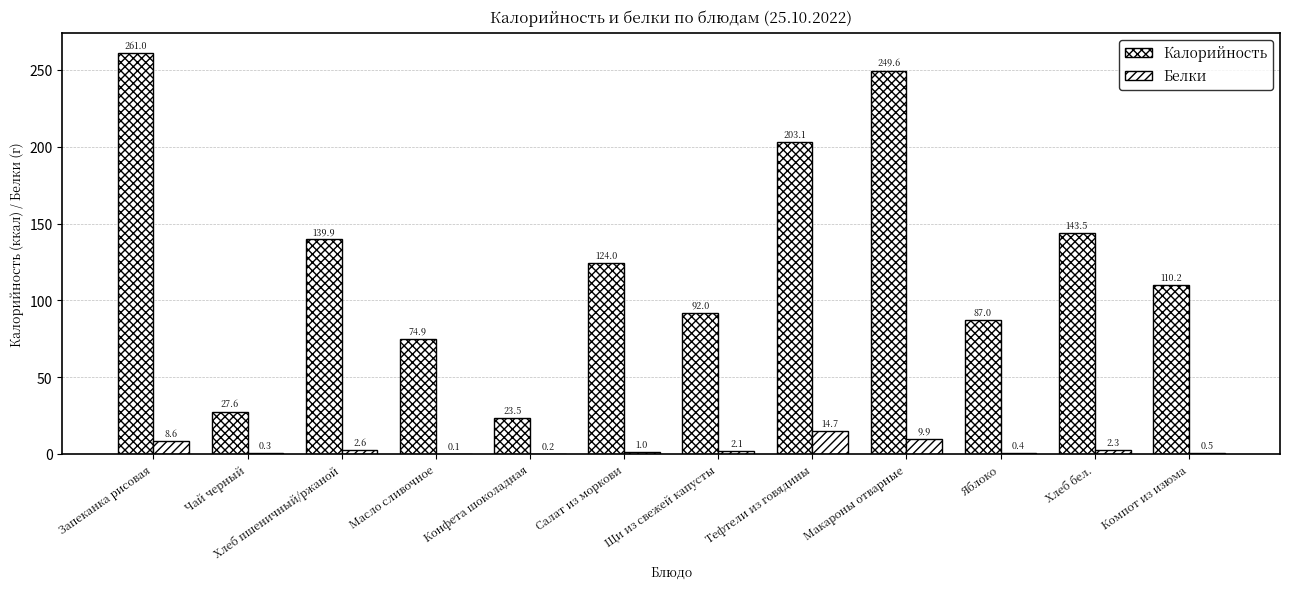

At which category is the sum across all series the highest?

Запеканка рисовая